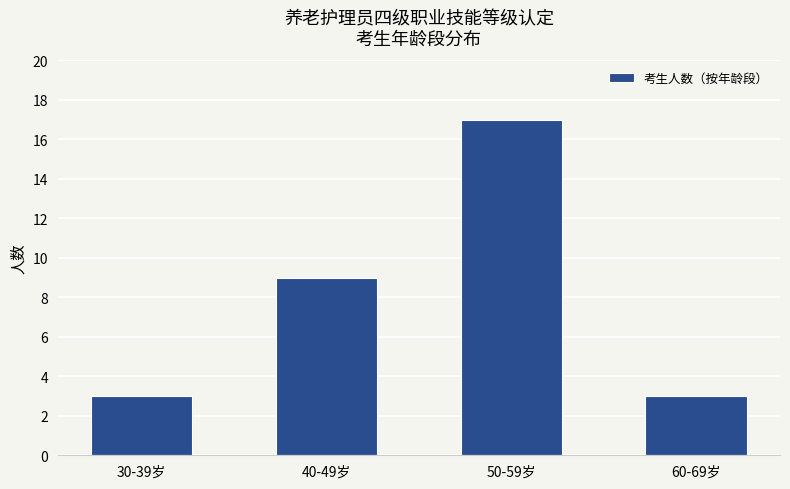

What is the difference between the values at 50-59岁 and 40-49岁?

8